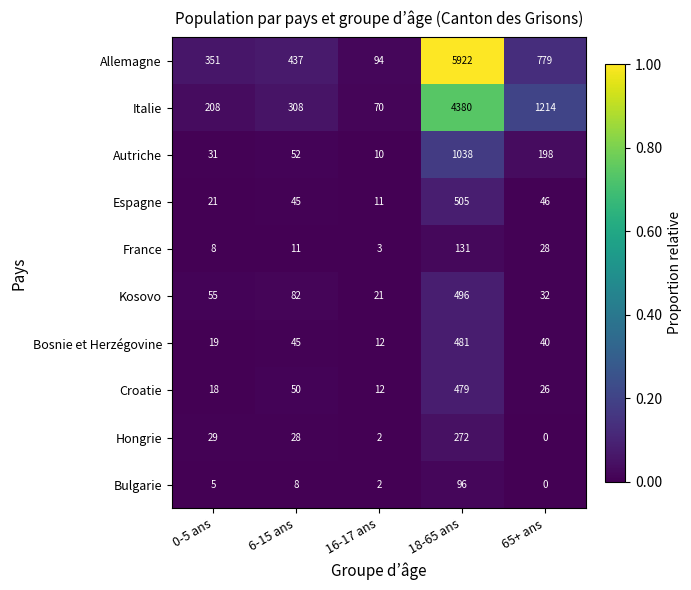

What is the highest value of the Bulgarie series?

96